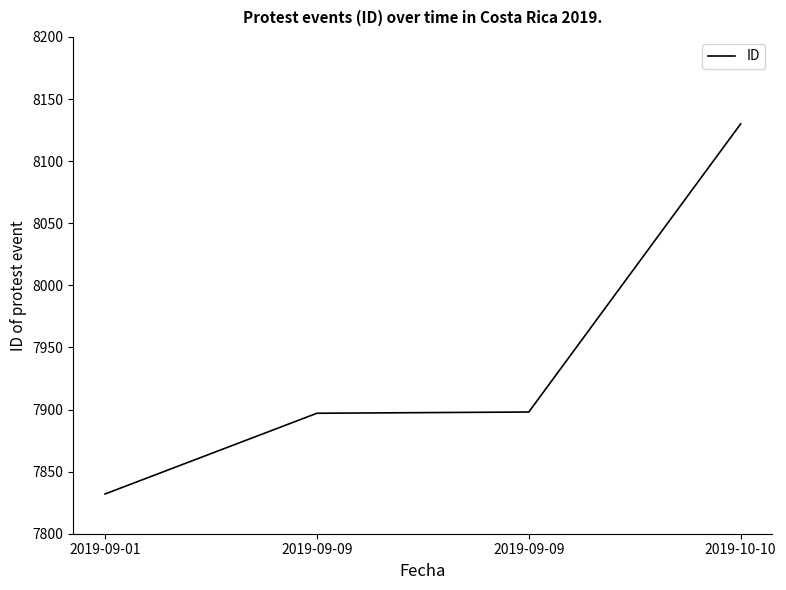

At which label does the data first exceed 7898?

2019-10-10